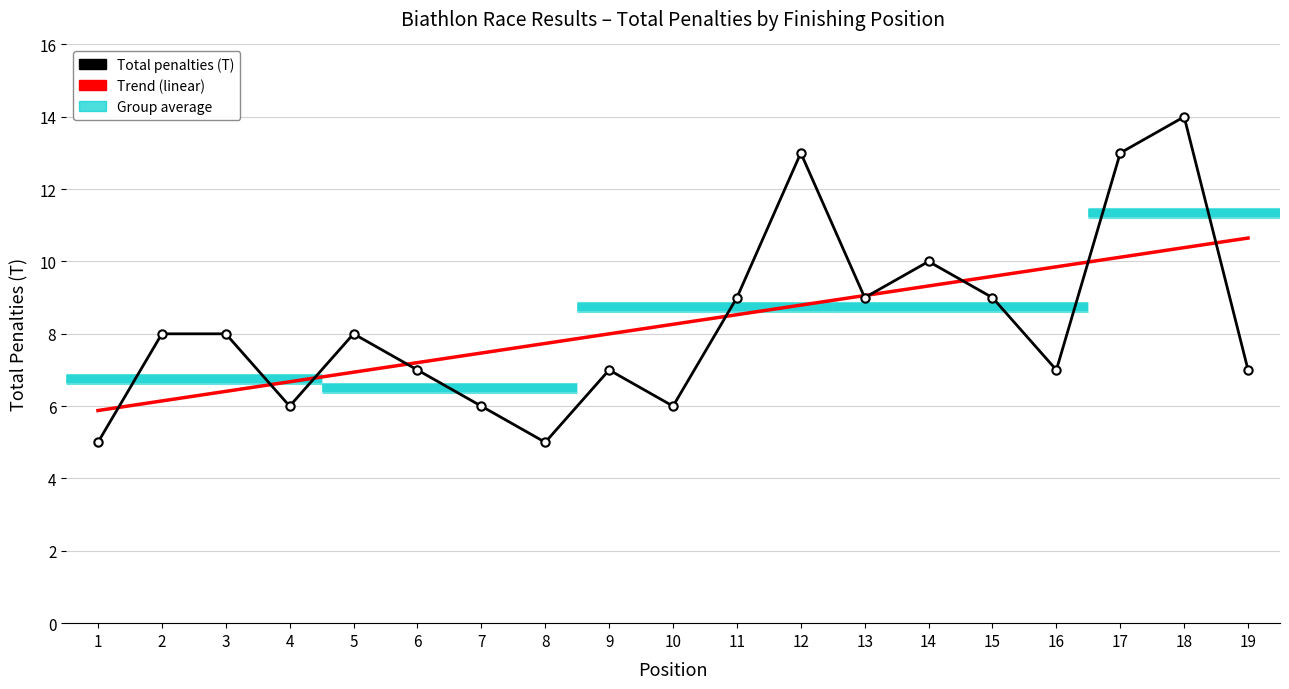

True or false: Trend and Total penalties (T) cross at least once.

True